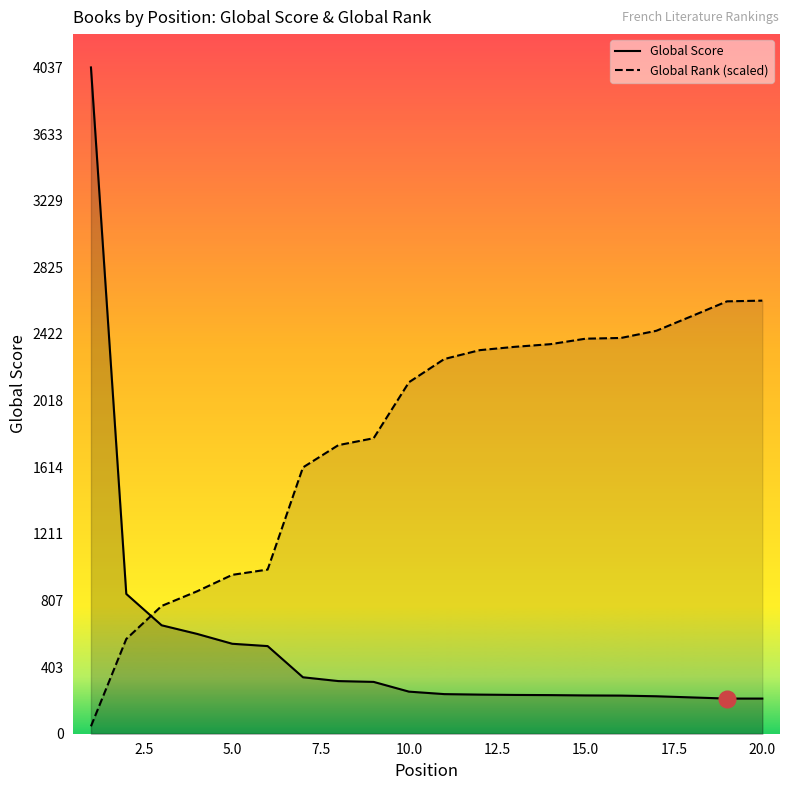

Which series has the largest total across all categories?

Global Rank (scaled)